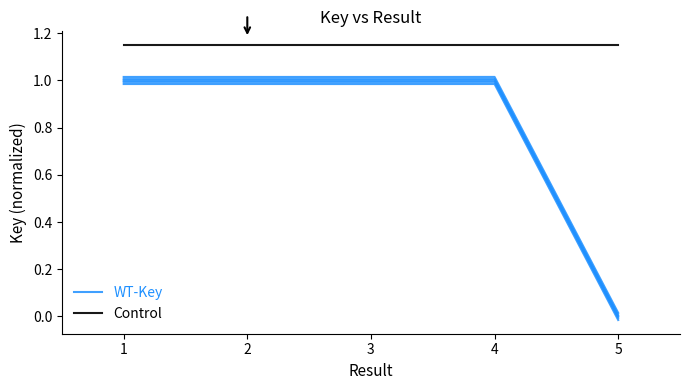

True or false: Control and Key cross at least once.

False